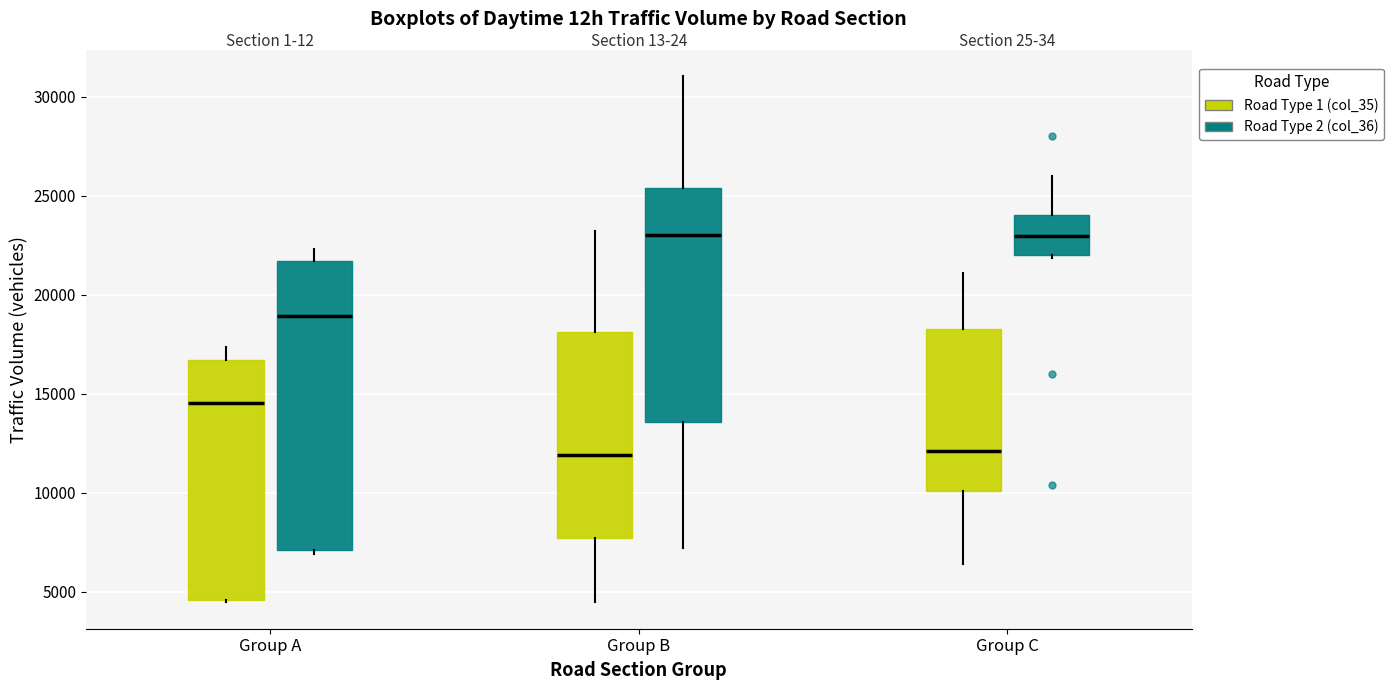

Reading left to right, read every box against the y-axis: the position of its median line, the range the box covers, and the ends of its whiskers. The values are not printed on the chart, so give them approximately, as read against the axis.

Group A (Road Type 1 (col_35)): median 14500, box 4500 to 16500, whiskers 4500 to 17500
Group A (Road Type 2 (col_36)): median 19000, box 7000 to 21500, whiskers 7000 (just below the box's lower edge) to 22500
Group B (Road Type 1 (col_35)): median 12000, box 7500 to 18000, whiskers 4500 to 23000
Group B (Road Type 2 (col_36)): median 23000, box 13500 to 25500, whiskers 7000 to 31000
Group C (Road Type 1 (col_35)): median 12000, box 10000 to 18500, whiskers 6500 to 21000
Group C (Road Type 2 (col_36)): median 23000, box 22000 to 24000, whiskers 22000 to 26000